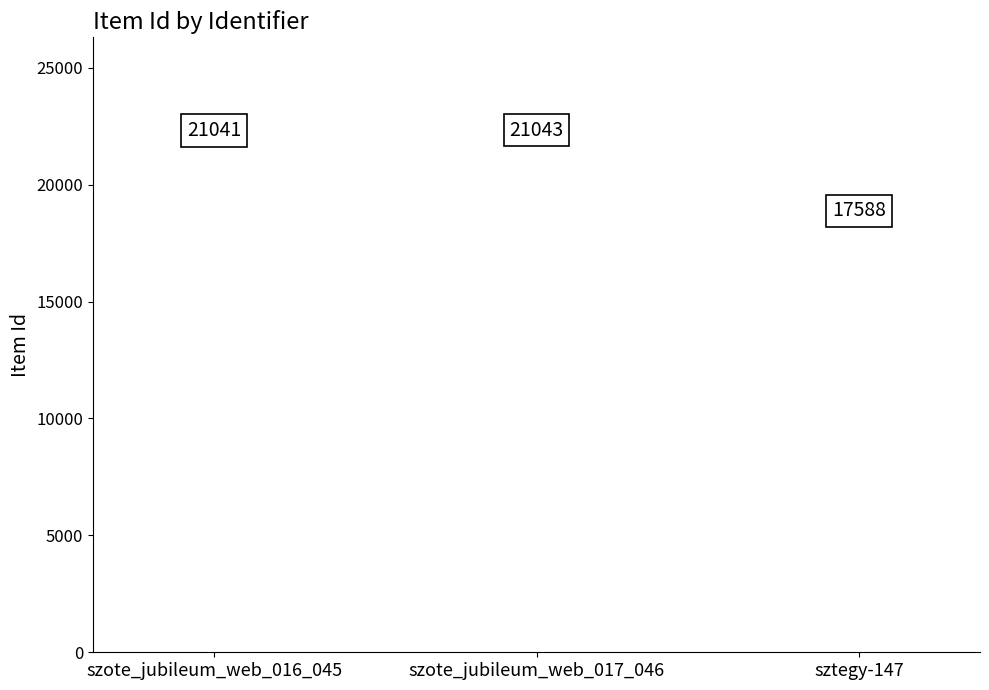

What is the label of the 1st bar from the right?

sztegy-147